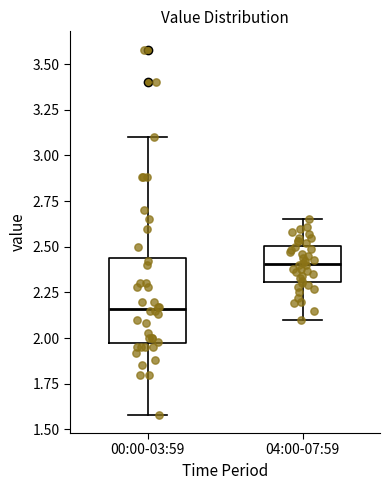

Comparing the boxes themselves (not the whiskers), which one is the tallest?

00:00-03:59